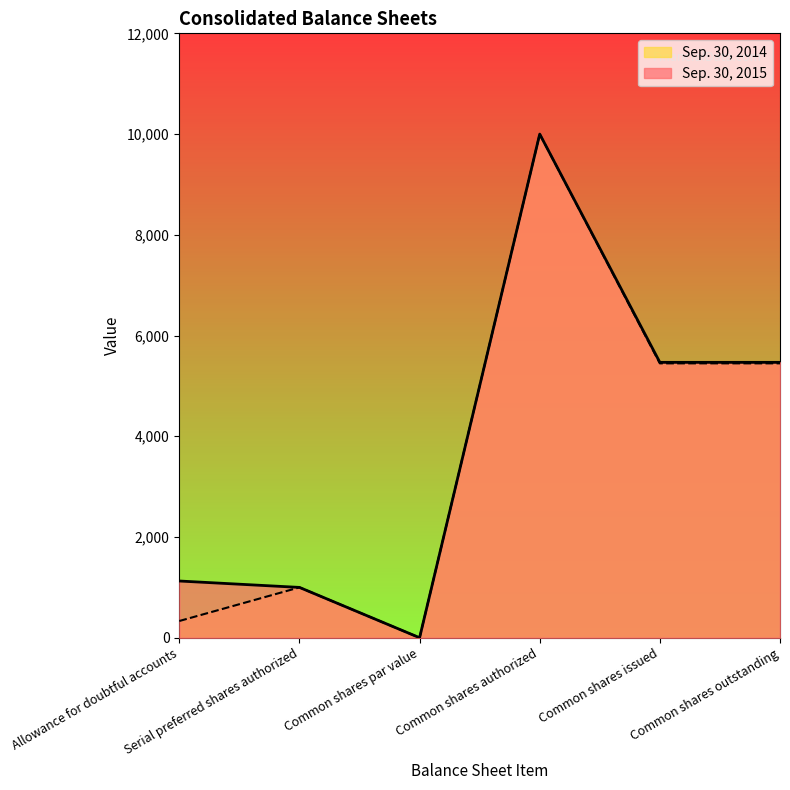

How many lines are shown in the chart?

2